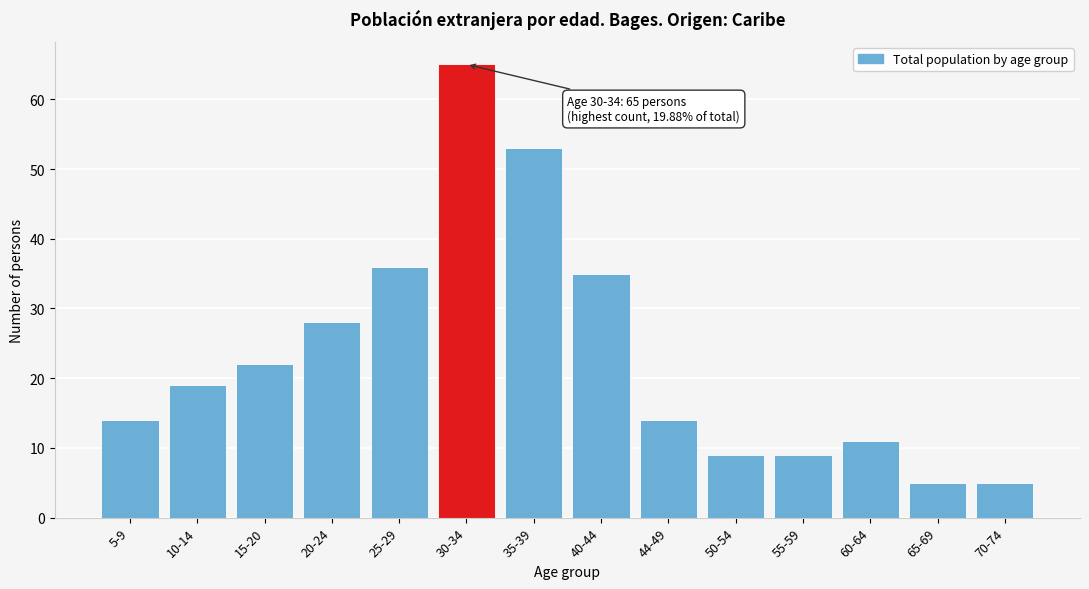

Reading left to right, list all the values displayed in this chart.

5-9=14	10-14=19	15-20=22	20-24=28	25-29=36	30-34=65	35-39=53	40-44=35	44-49=14	50-54=9	55-59=9	60-64=11	65-69=5	70-74=5